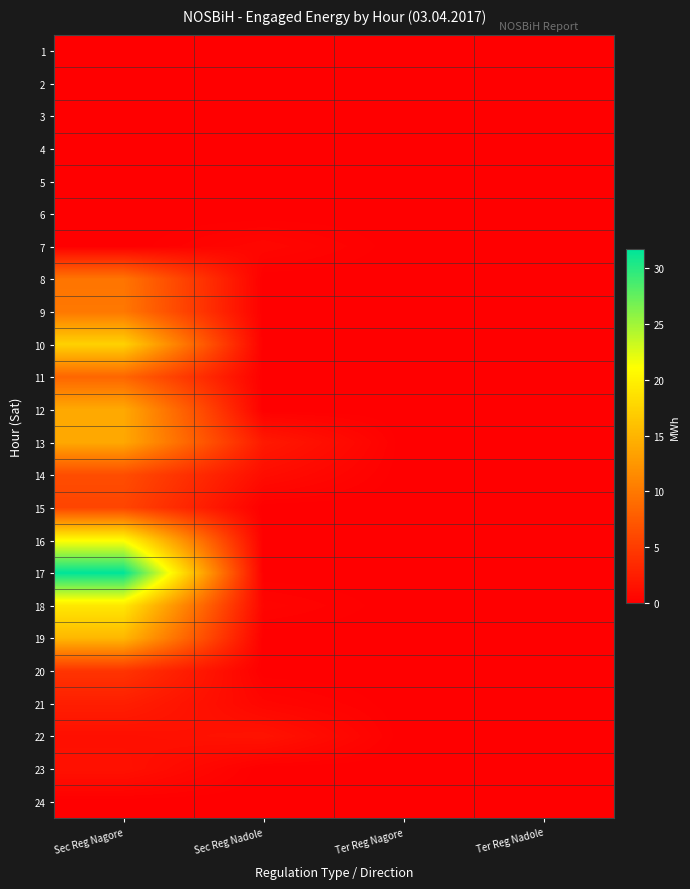

What is the total value across all series at Sec Reg Nadole?

6.5